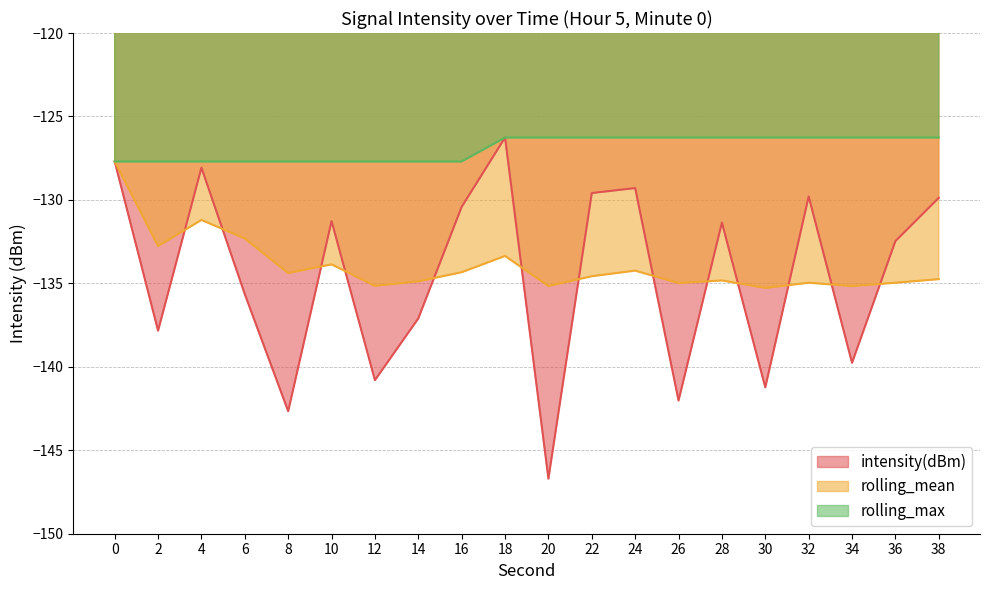

True or false: rolling_max has a value of -127.7 at 16.

True